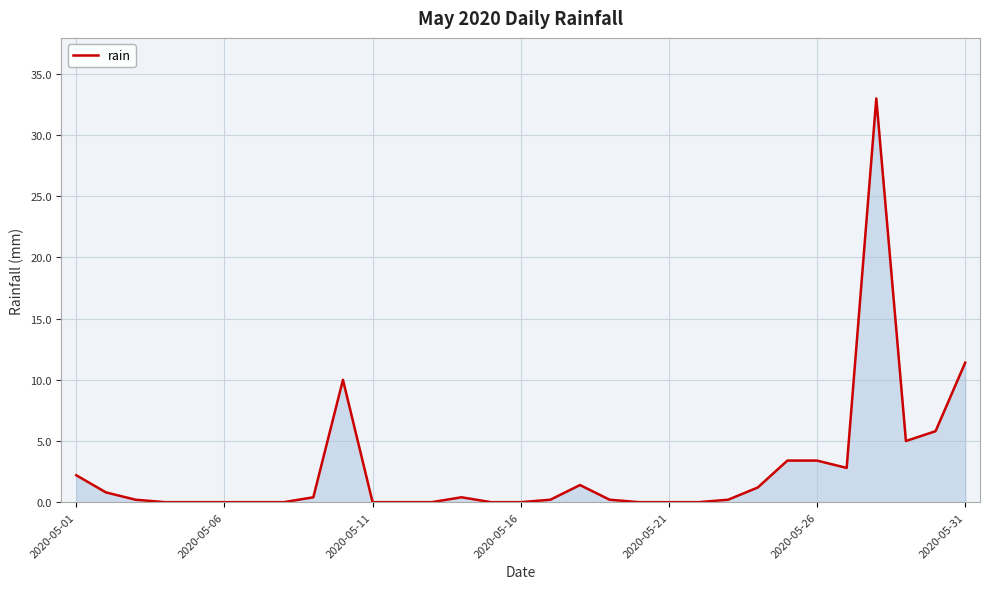

What is the difference between the maximum and minimum values?

33.0